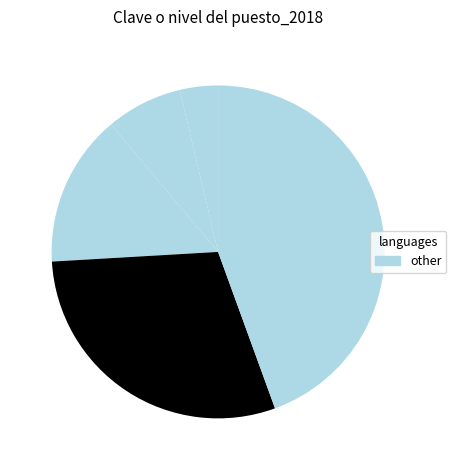

Count the number of slices in the pie.

5